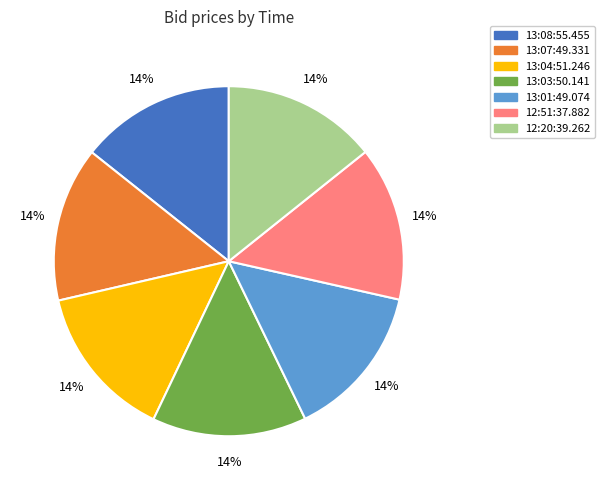

Is it true that 13:08:55.455 is 3% of the pie?

False